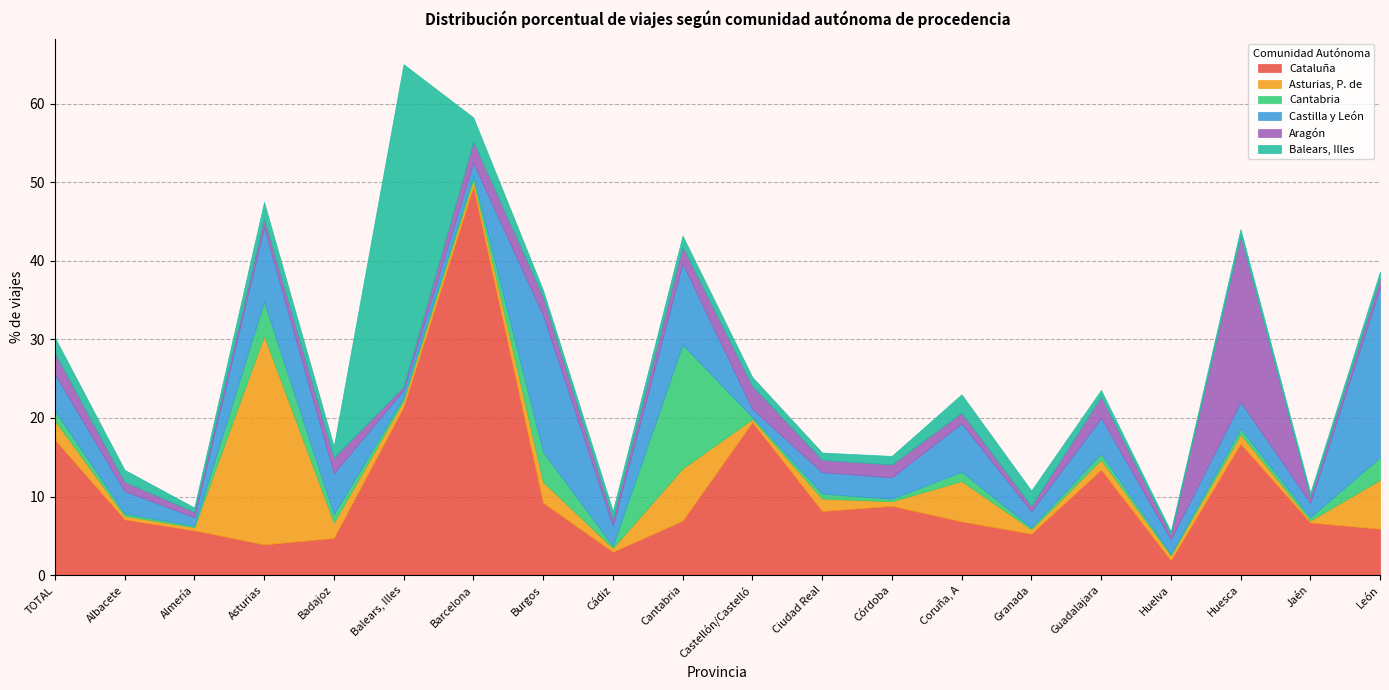

How many times do Balears, Illes and Aragón cross each other?

10